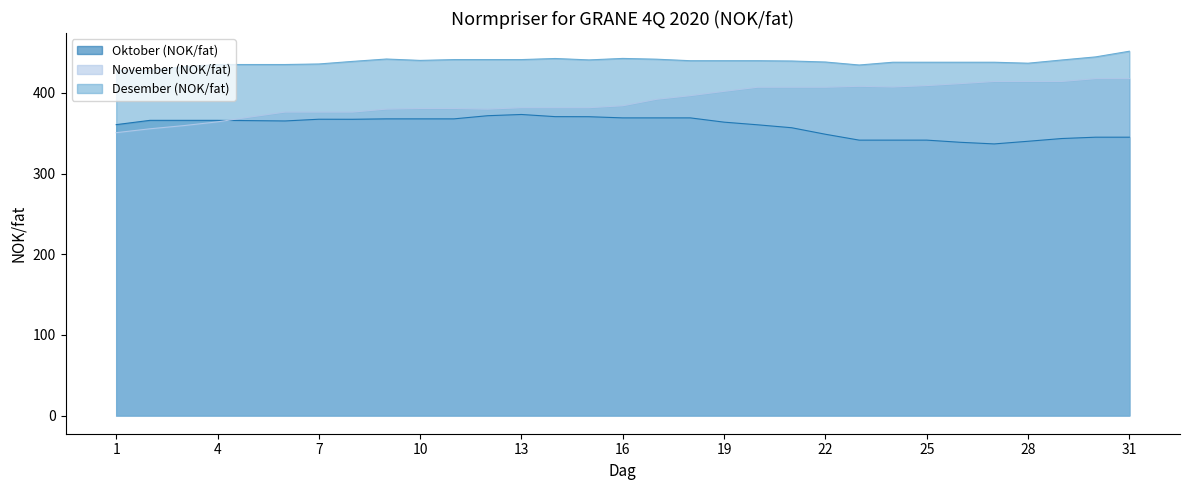

True or false: November (NOK/fat) and Desember (NOK/fat) intersect in this chart.

False